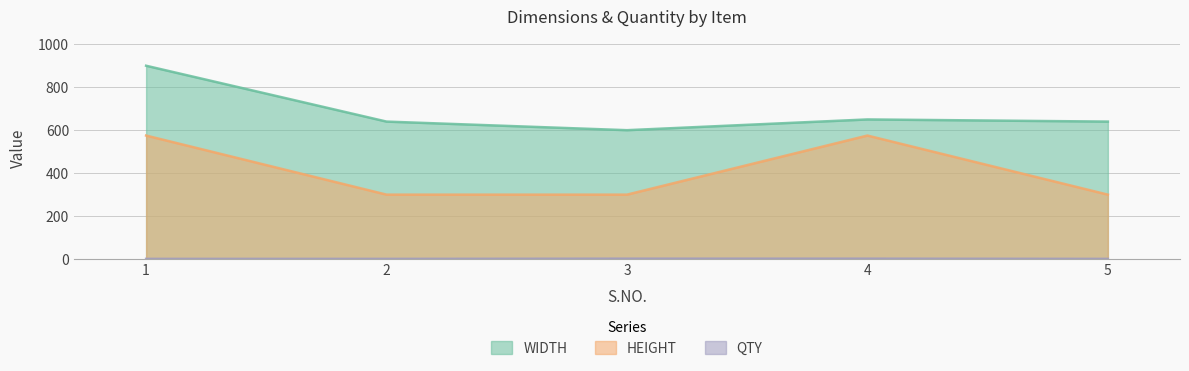

Is the value of HEIGHT at 2 greater than the value of QTY at 3?

Yes